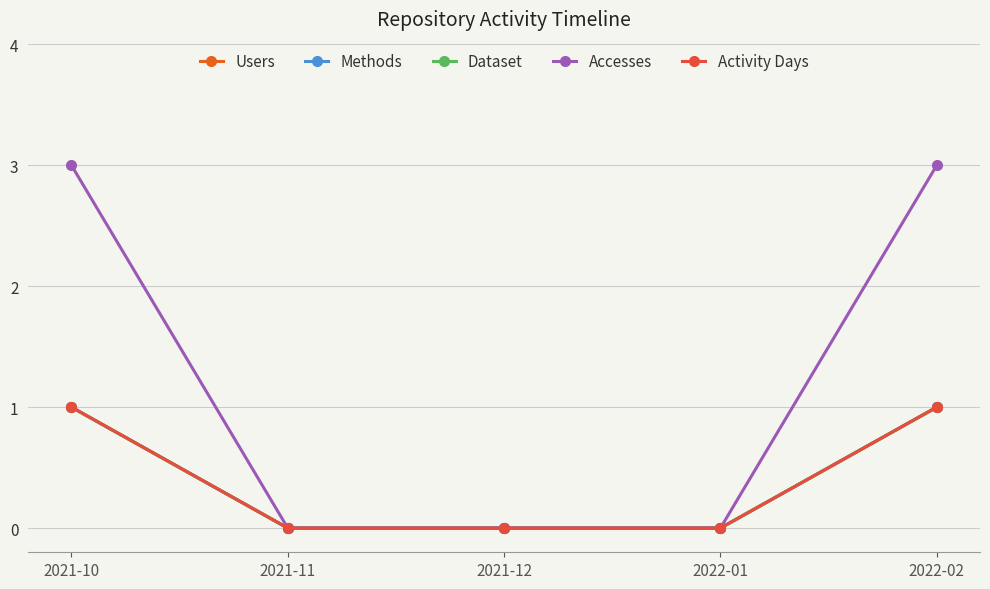

Does the chart have visible grid lines?

Yes